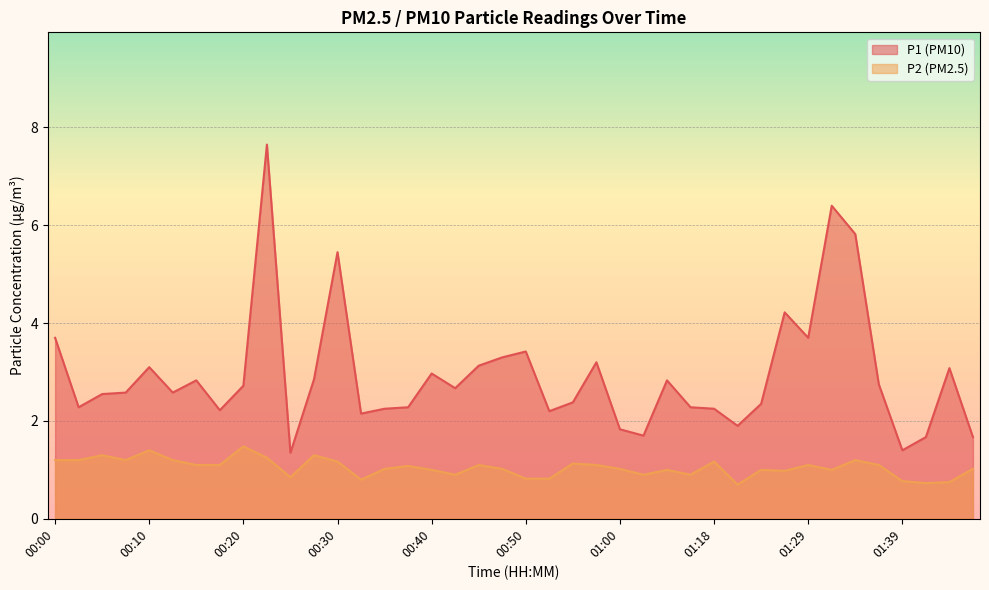

The P1 series shows 2.4 at 01:23. True or false?

True